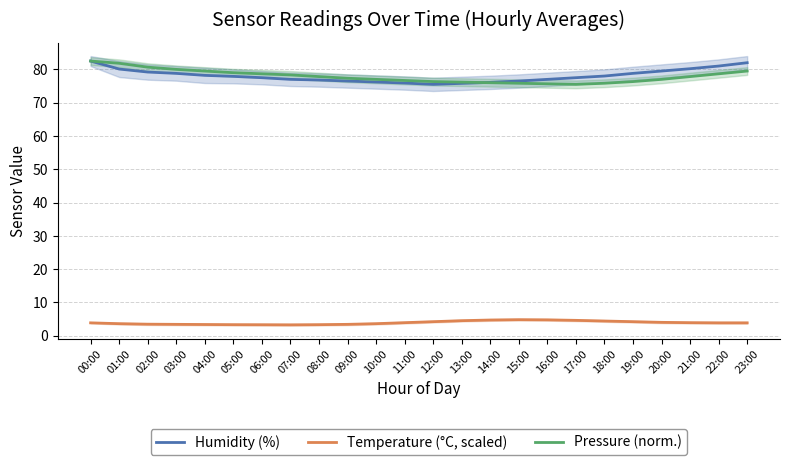

What is the label of the 10th point from the right?

14:00